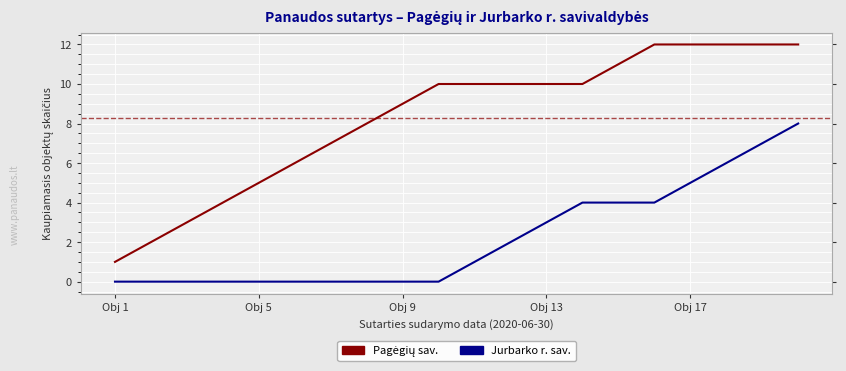

What is the maximum value for Jurbarko r. sav.?

8